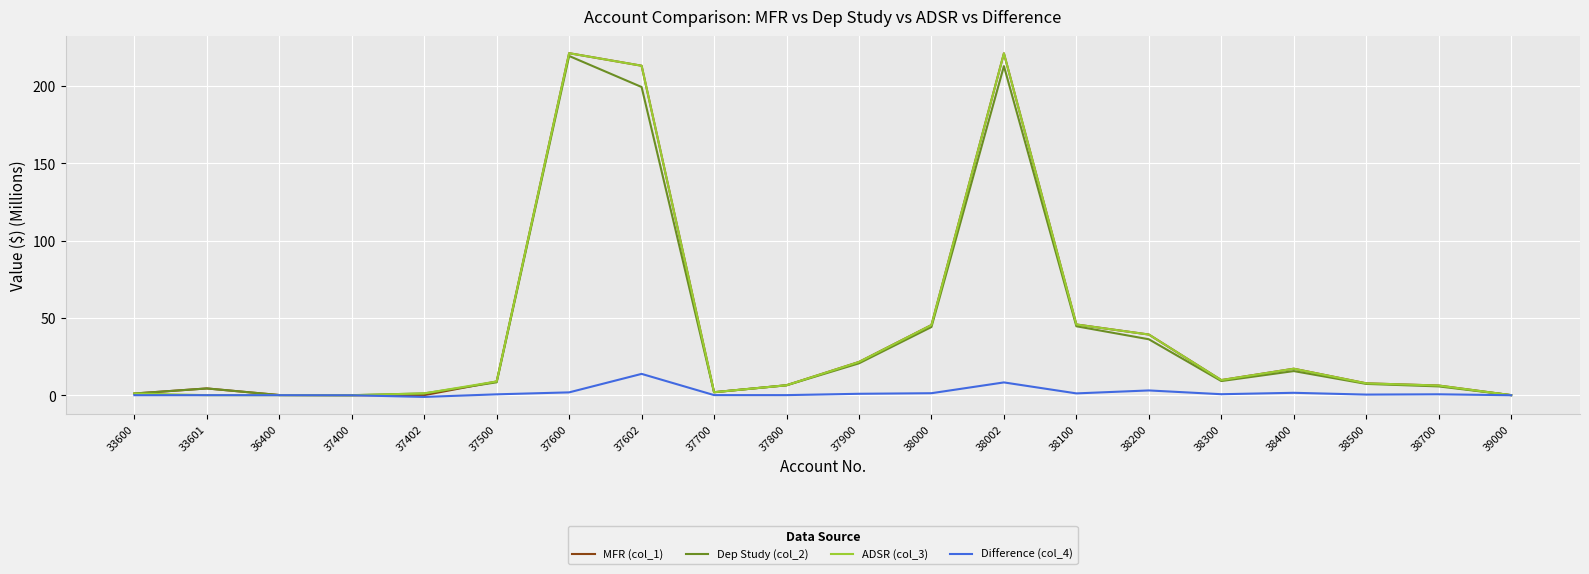

Is the value of Dep Study (col_2) at 38700 greater than the value of ADSR (col_3) at 37600?

No